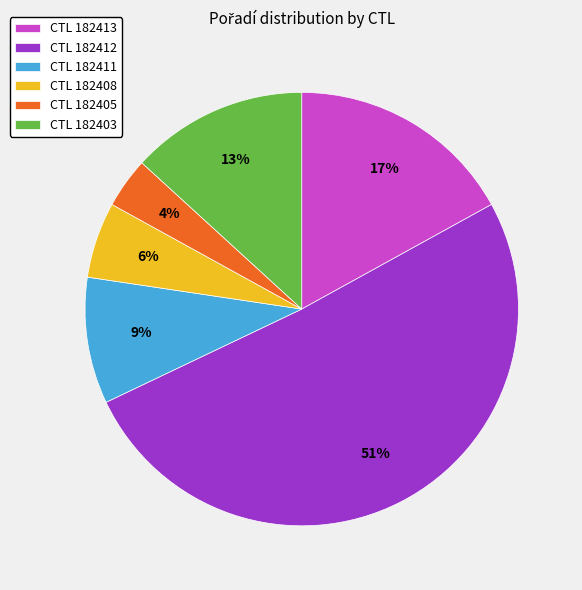

To the nearest percent, what portion does CTL 182405 represent?

4%